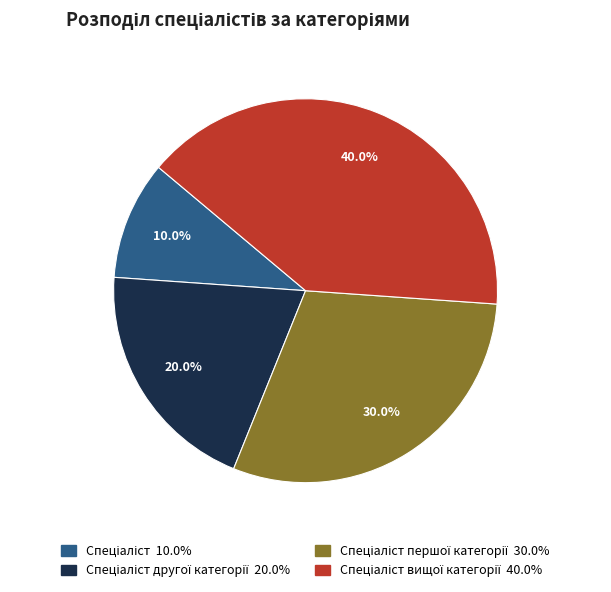

Is there any slice that represents more than half of the pie?

No